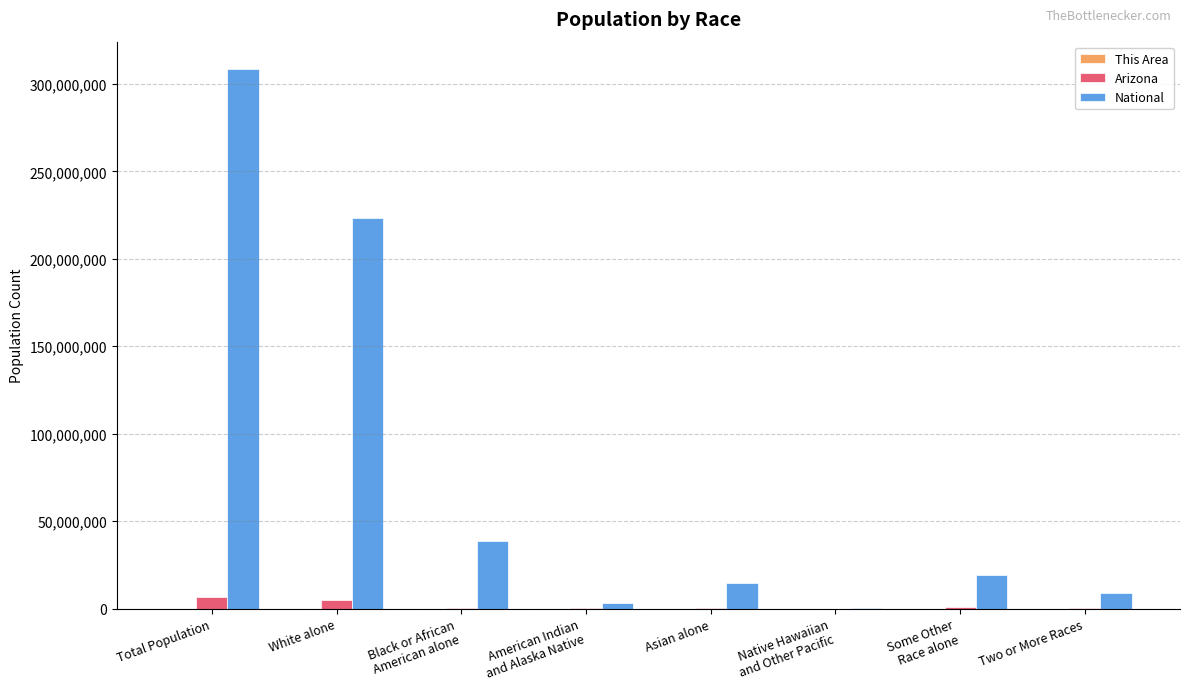

What is the highest value of the National series?

308745538